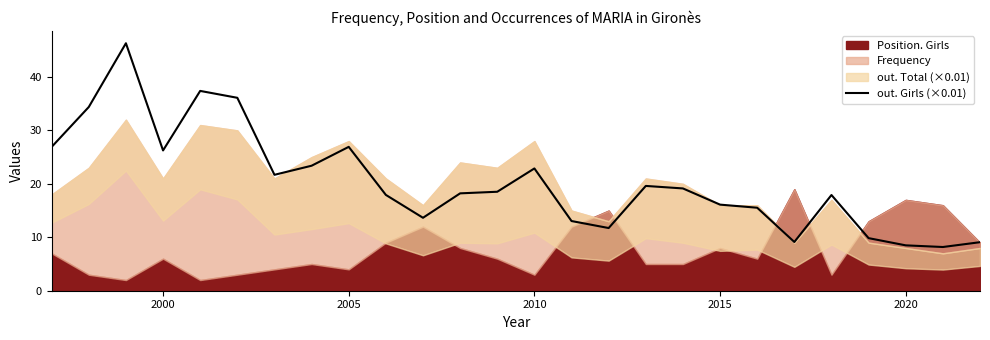

The chart shows a value of 18.8 at 10. True or false?

False